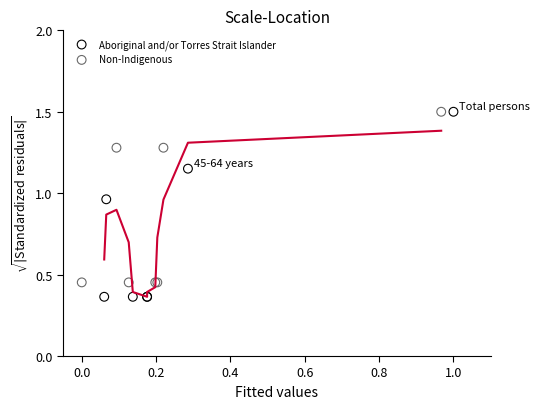

Which series contains the lowest Y value?

Aboriginal and/or Torres Strait Islander